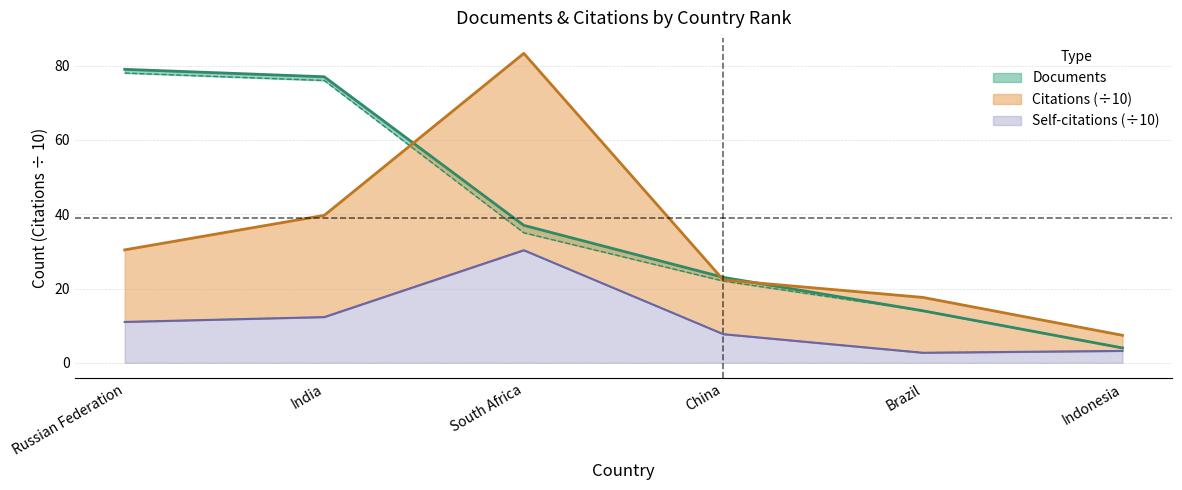

Is the value of Documents at India greater than the value of Citations at Russian Federation?

Yes